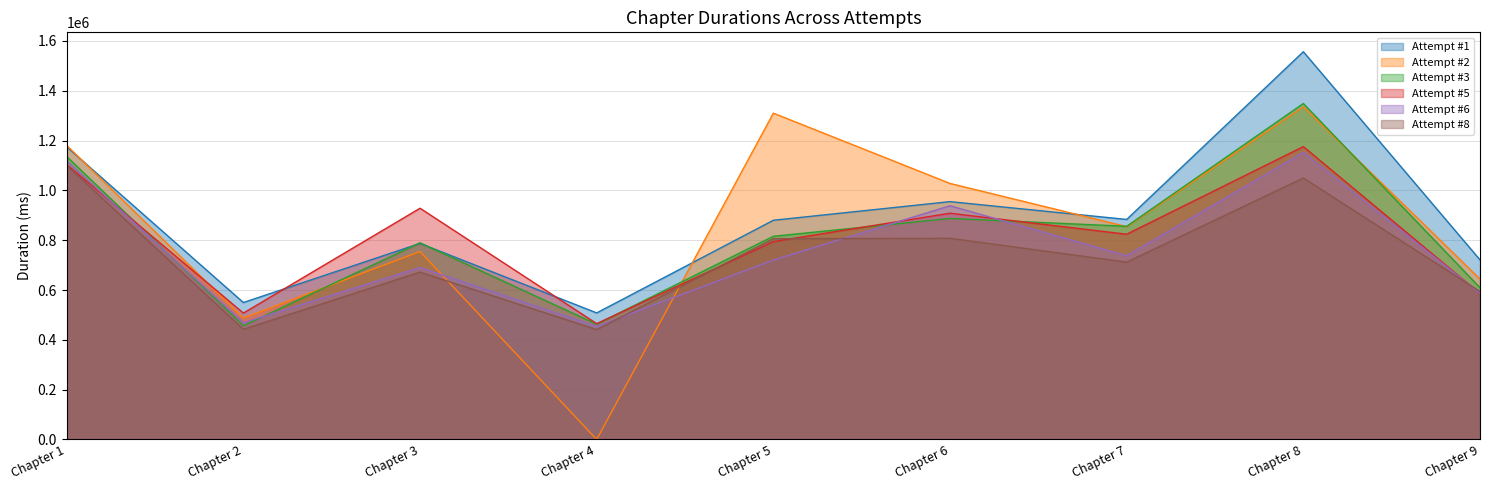

At which label does Attempt #2 first exceed 854417?

Chapter 1